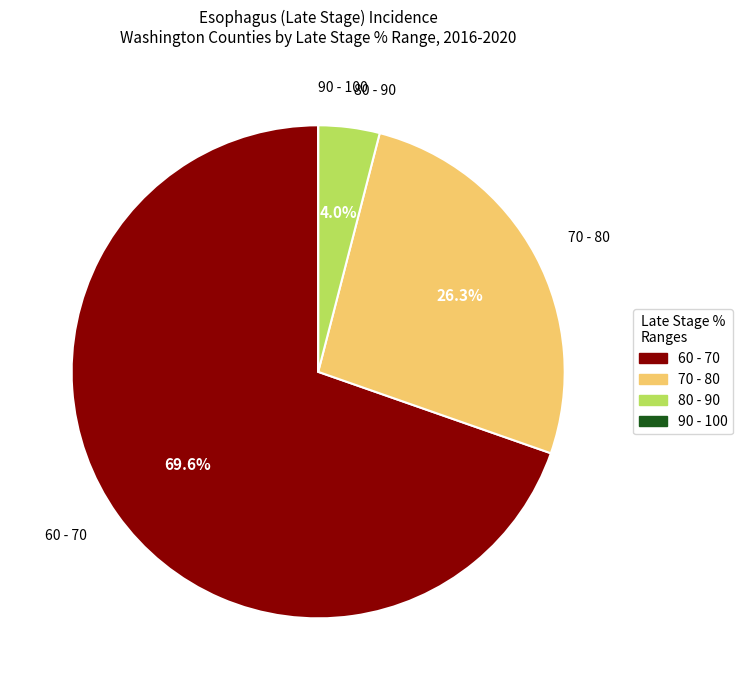

To the nearest percent, what is the average slice percentage?

25%